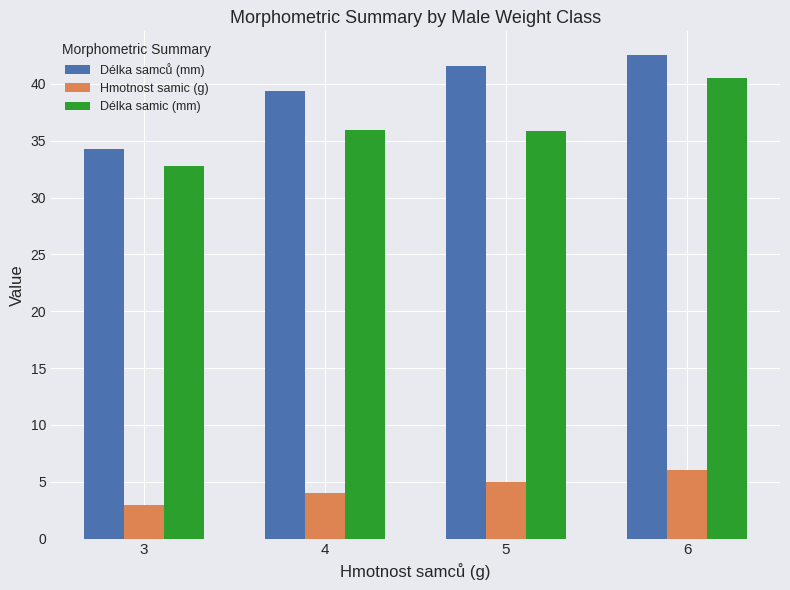

What is the difference between the Hmotnost samic (g) values at 4 and 6?

2.0